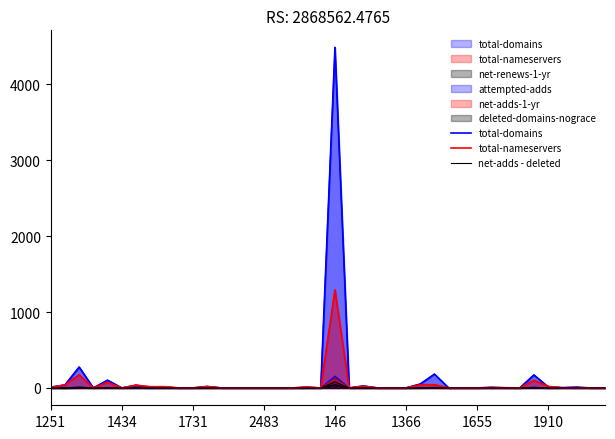

Is the value of net-adds - deleted at 33 greater than the value of total-nameservers at 31?

No